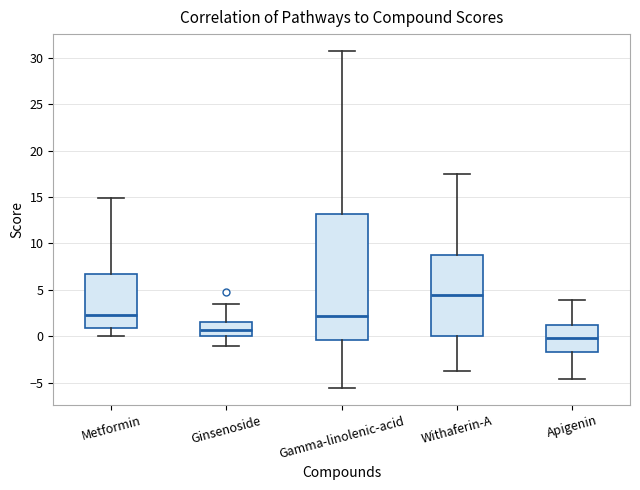

Where is the upper edge of the box for Ginsenoside on the y-axis? The values are not printed on the chart, so give them approximately, as read against the axis.

1.5